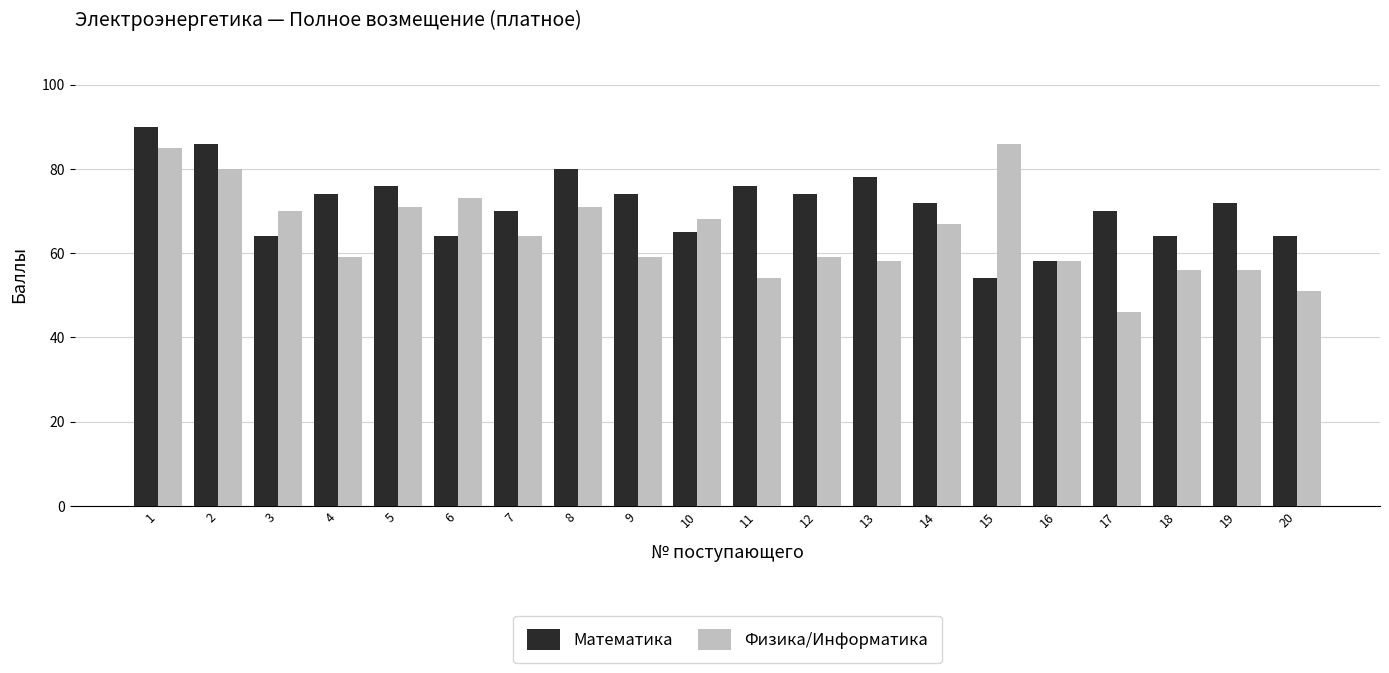

What is the difference between the maximum and second lowest values in the Математика series?

32